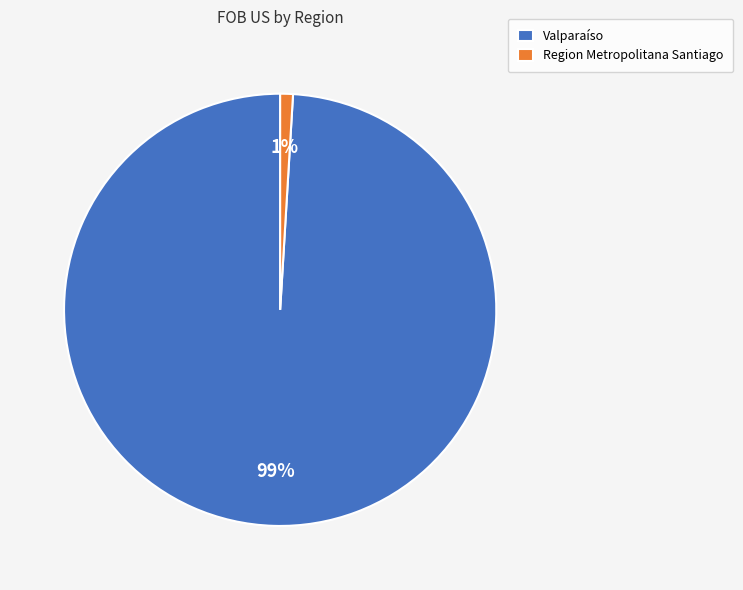

Is Region Metropolitana Santiago the majority of the pie?

No